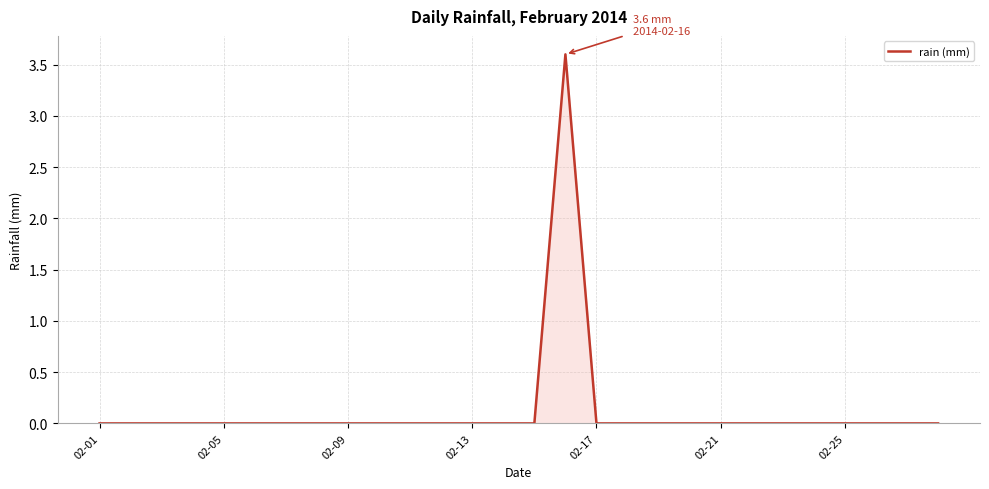

What is the maximum value shown in the chart?

3.6